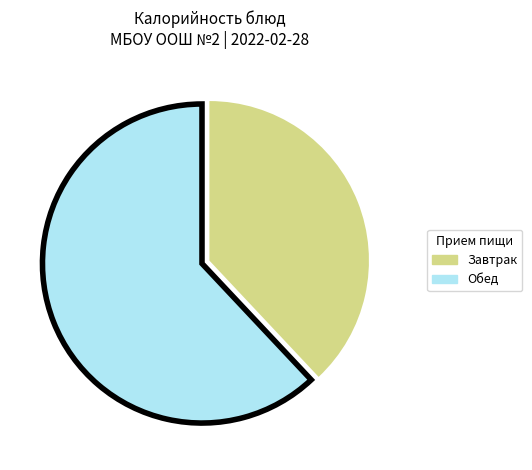

Is there any slice that represents more than half of the pie?

Yes